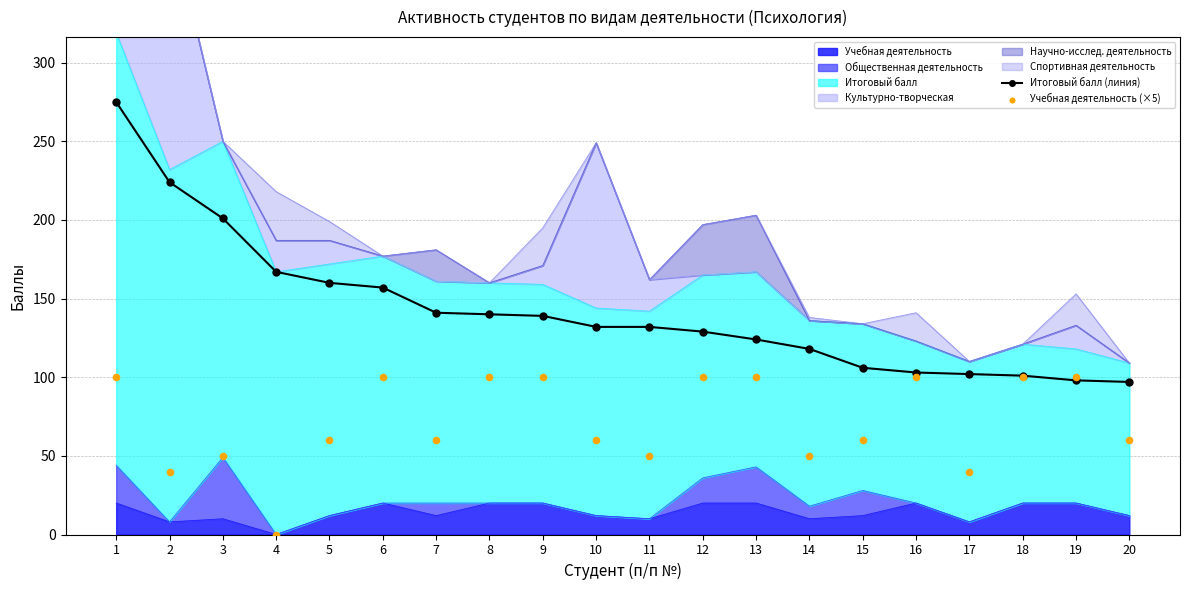

Which series reaches the minimum Y coordinate?

Учебная деятельность (×5)